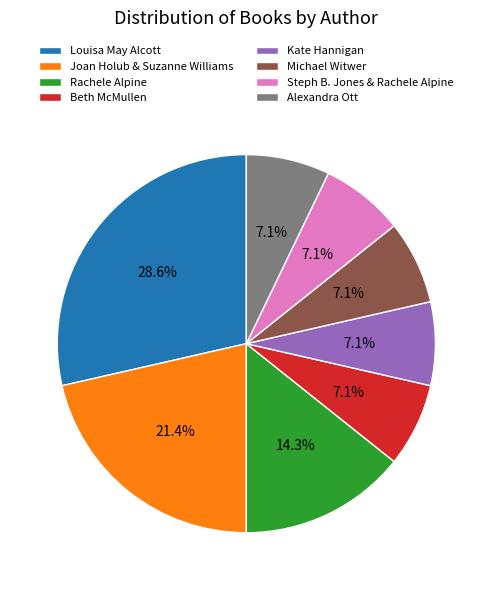

Is there any slice that represents more than half of the pie?

No